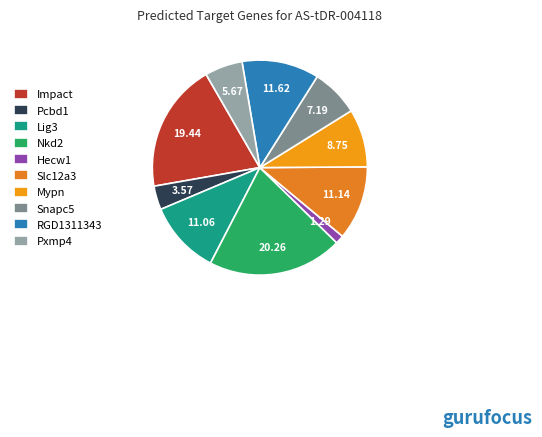

Between Lig3 and Pcbd1, which is larger?

Lig3